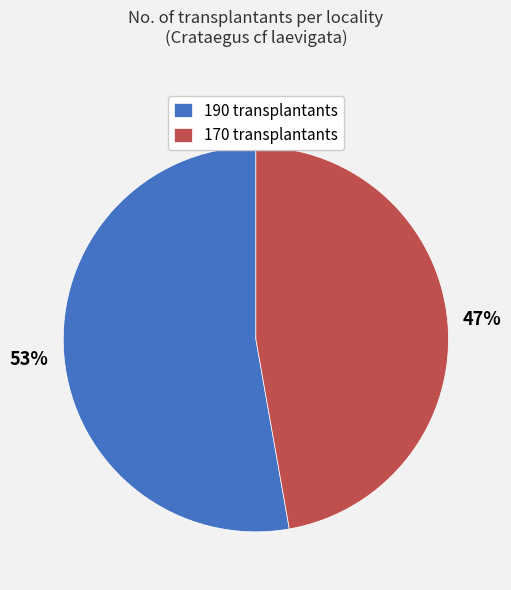

What percentage is the 170 transplantants slice, to the nearest percent?

47%